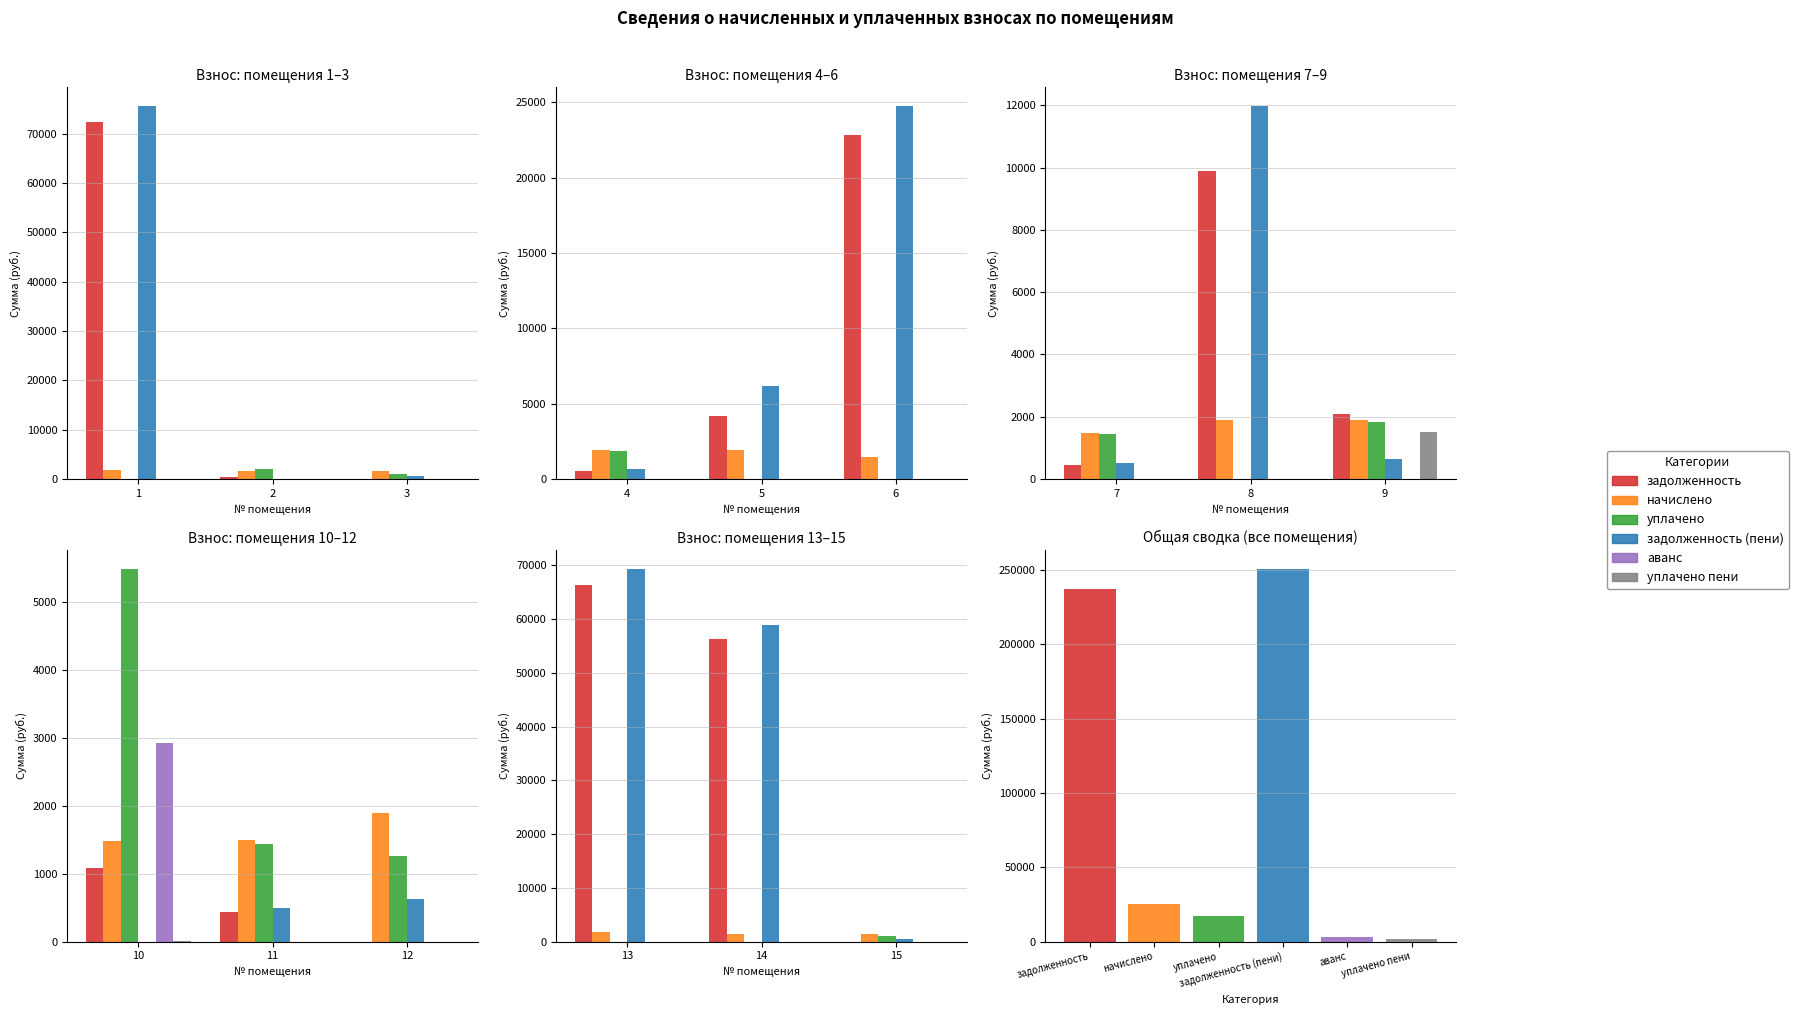

True or false: начислено has a value of 913.4 at 15.

False